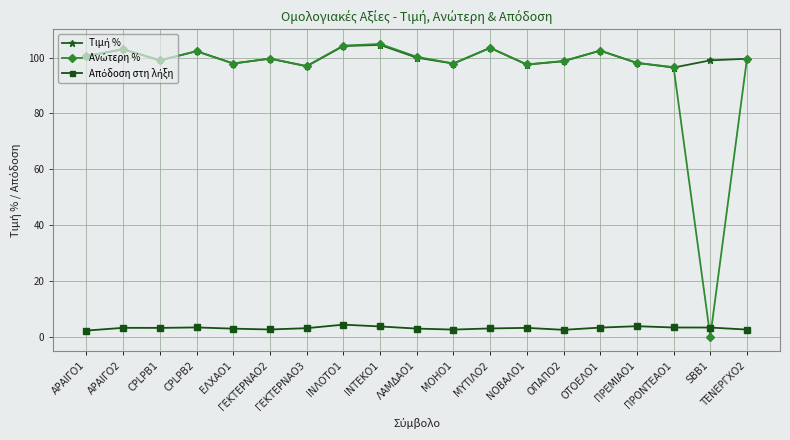

What is the label of the 17th point from the right?

CPLPB1